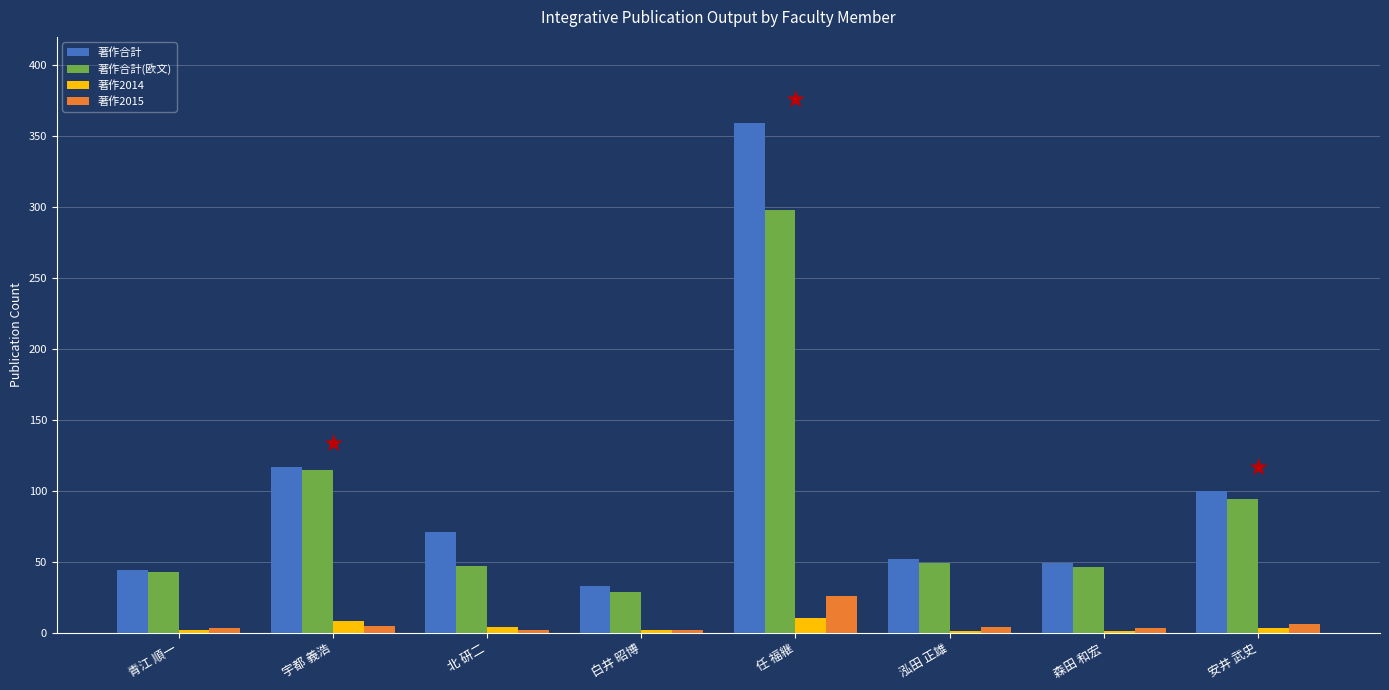

Between 白井 昭博 and 安井 武史, which is larger?

安井 武史